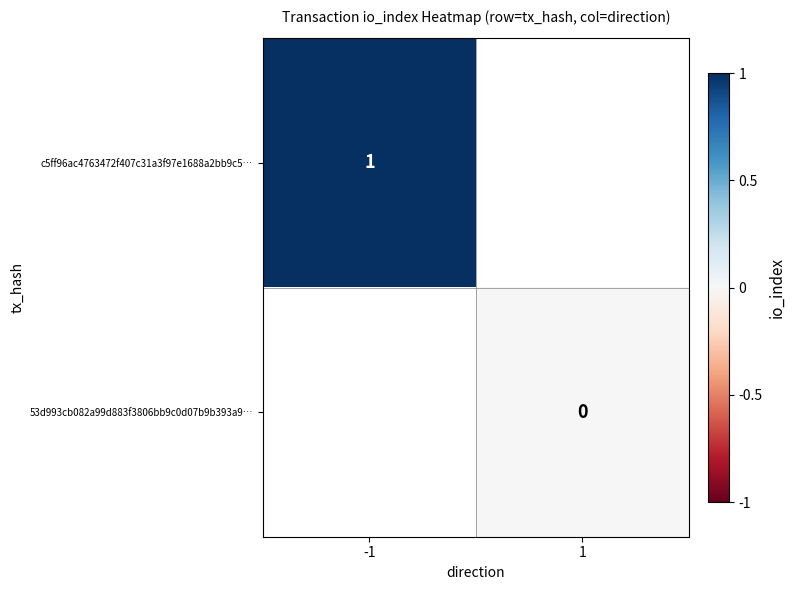

The c5ff96ac4763472f407c31a3f97e1688a2bb9c5… series shows 1 at -1. True or false?

True